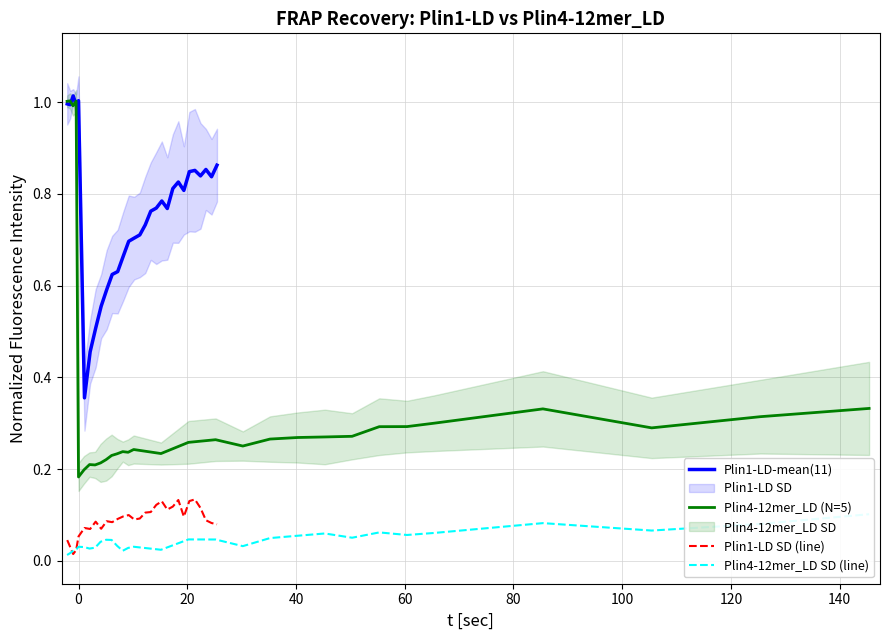

What is the difference between the second highest and minimum values in the Plin1-LD SD (line) series?

0.1